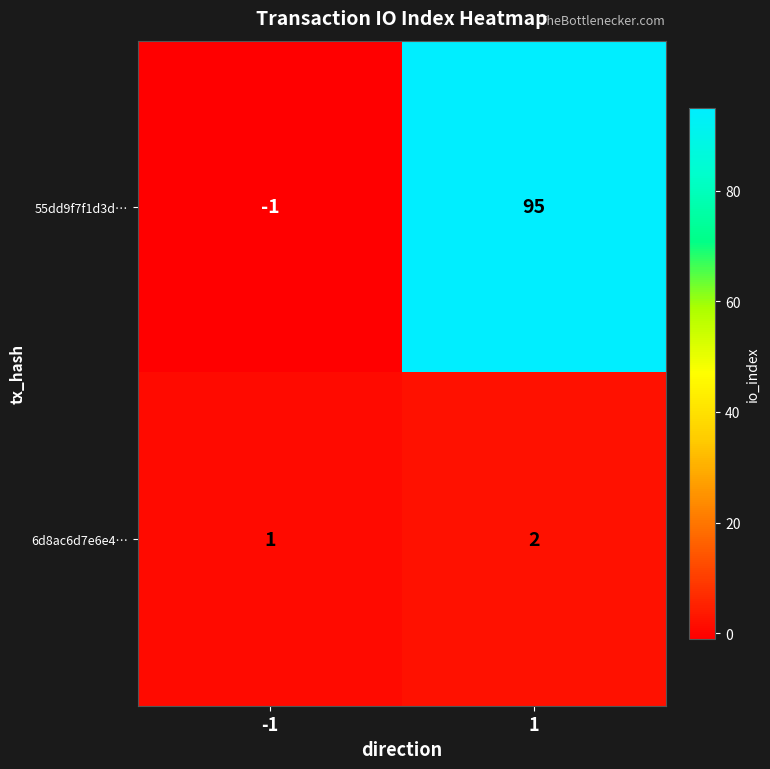

Which series changed the most between -1 and 1?

55dd9f7f1d3d…